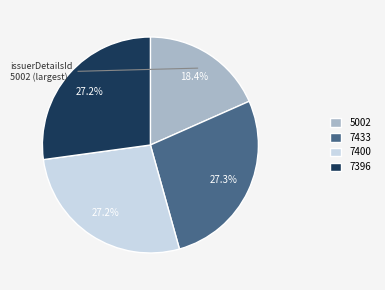

Do 7433 and 5002 together represent more than half of the pie?

No